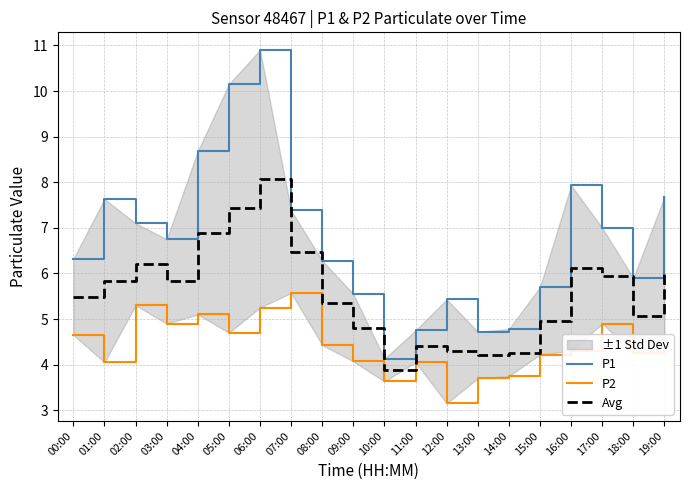

Between 00:00 and 06:00, which series saw the biggest shift?

P1